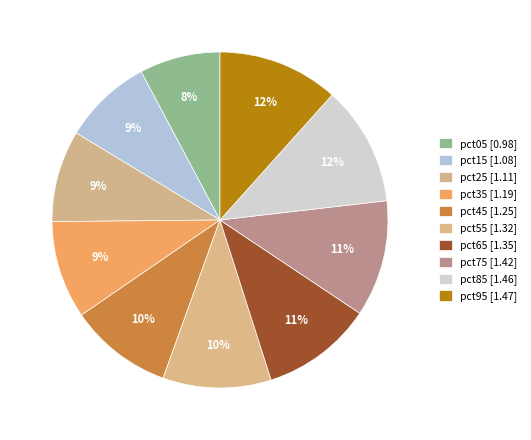

Does any single category account for the majority?

No